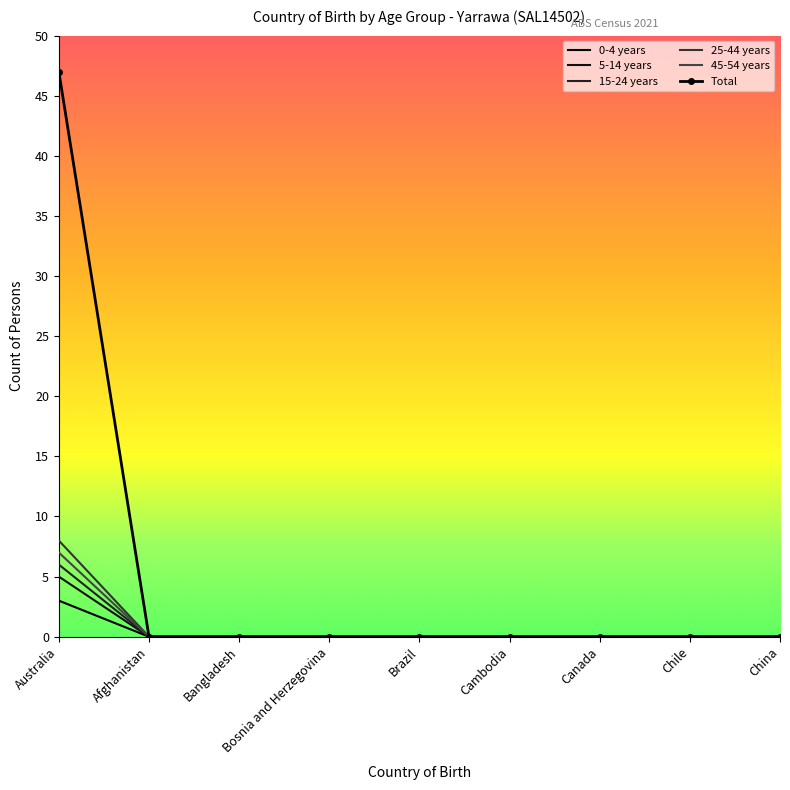

Which series has the largest range (max minus min)?

Total